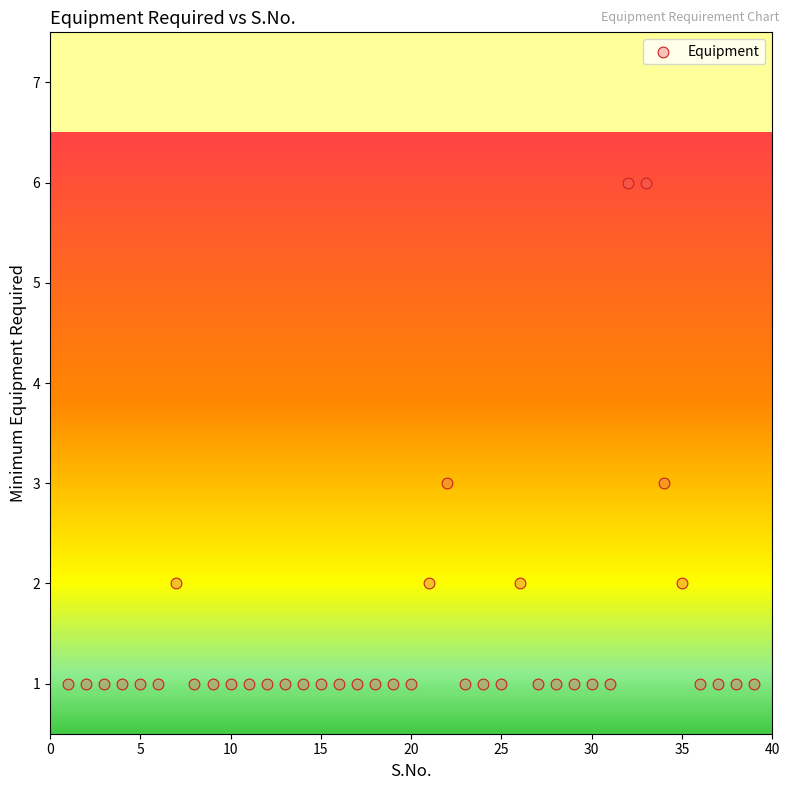

What is the range of X values (max minus min)?

38